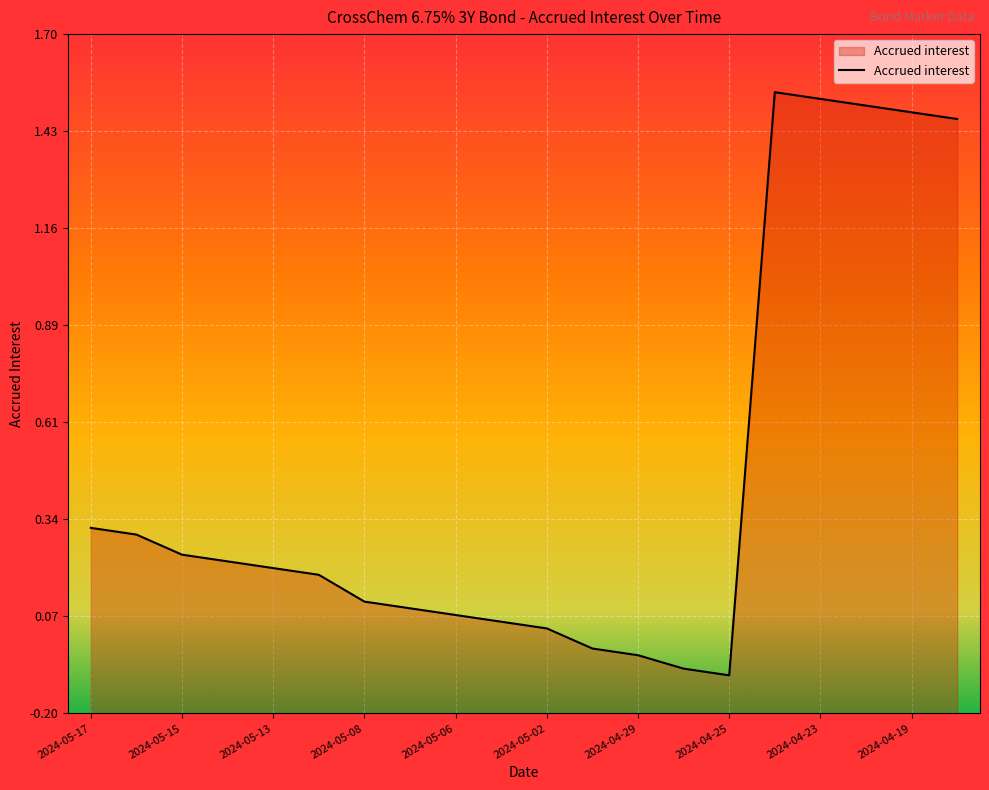

What is the greatest value displayed?

1.5